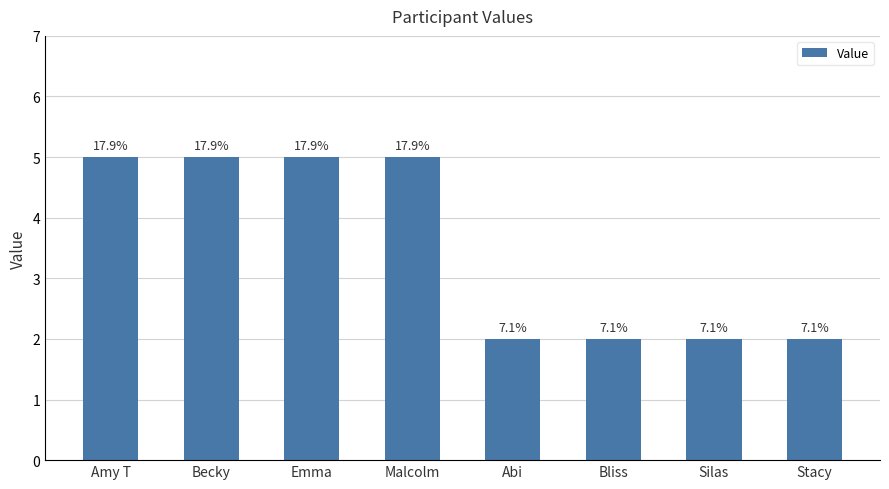

How many bars are there in total?

8